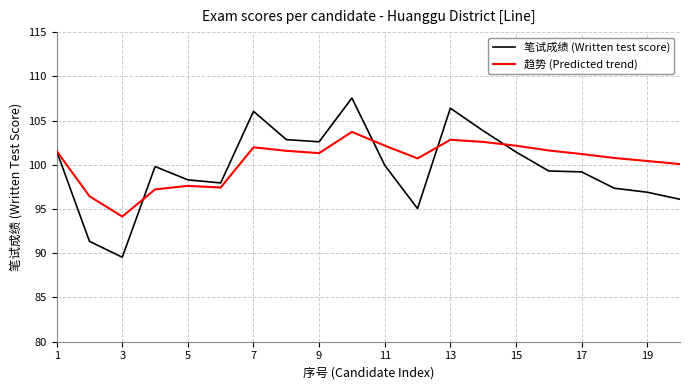

Which series has the widest spread of values?

笔试成绩 (Written test score)